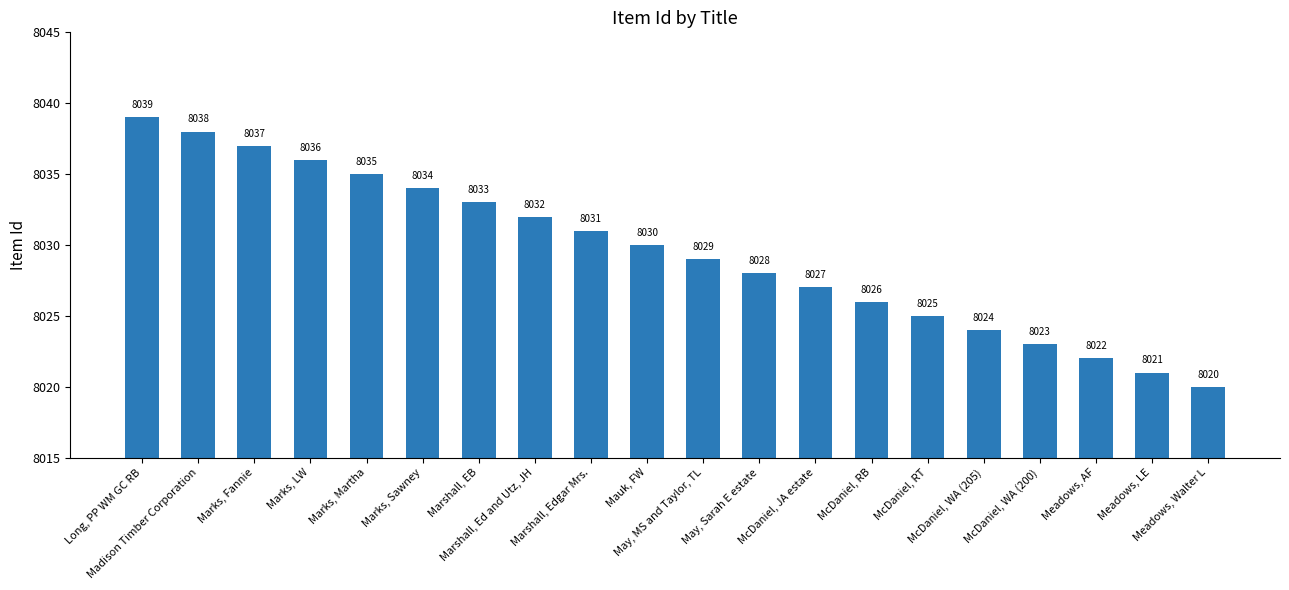

What is the value of the 11th bar from the left?

8029